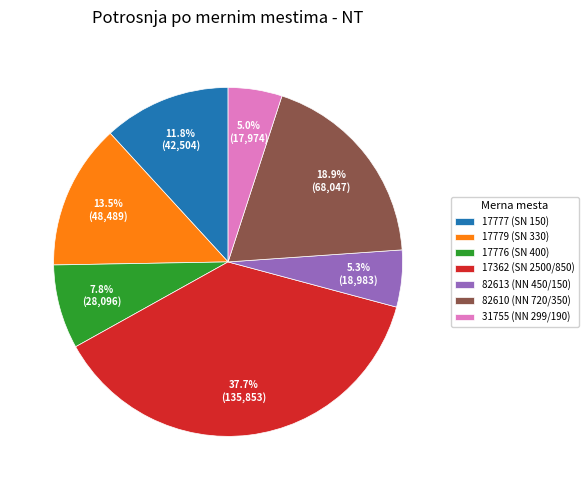

Approximately how many times larger is the value at 31755 (NN 299/190) compared to 82610 (NN 720/350)?

0.3